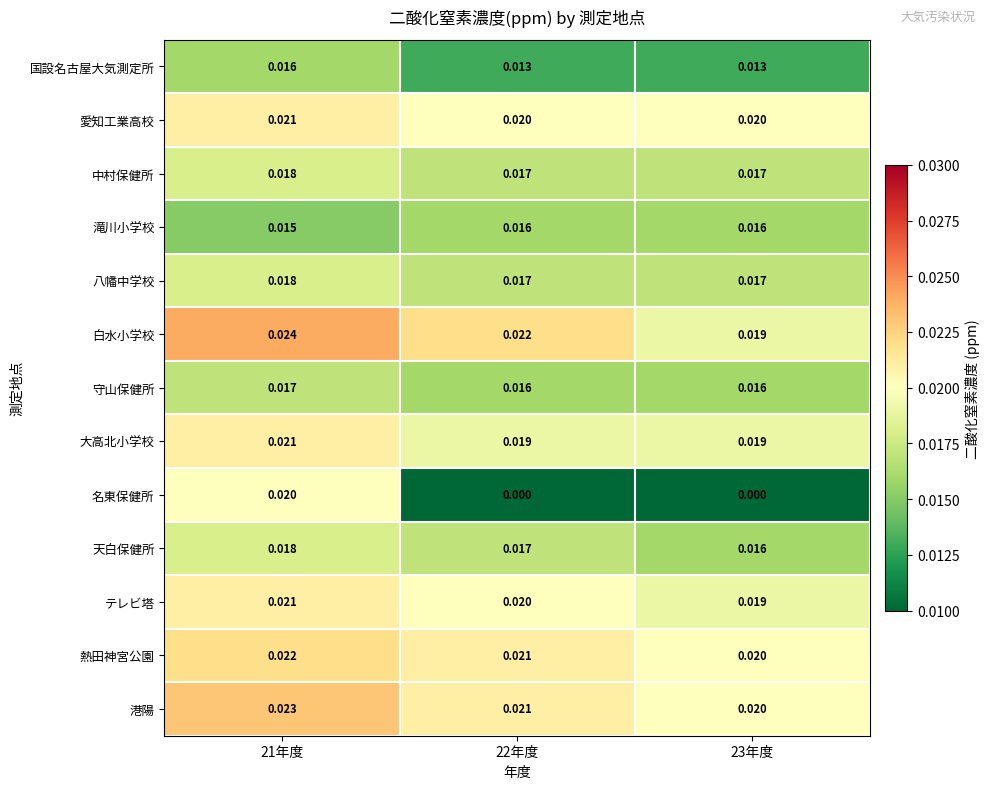

Which series has the largest range (max minus min)?

名東保健所